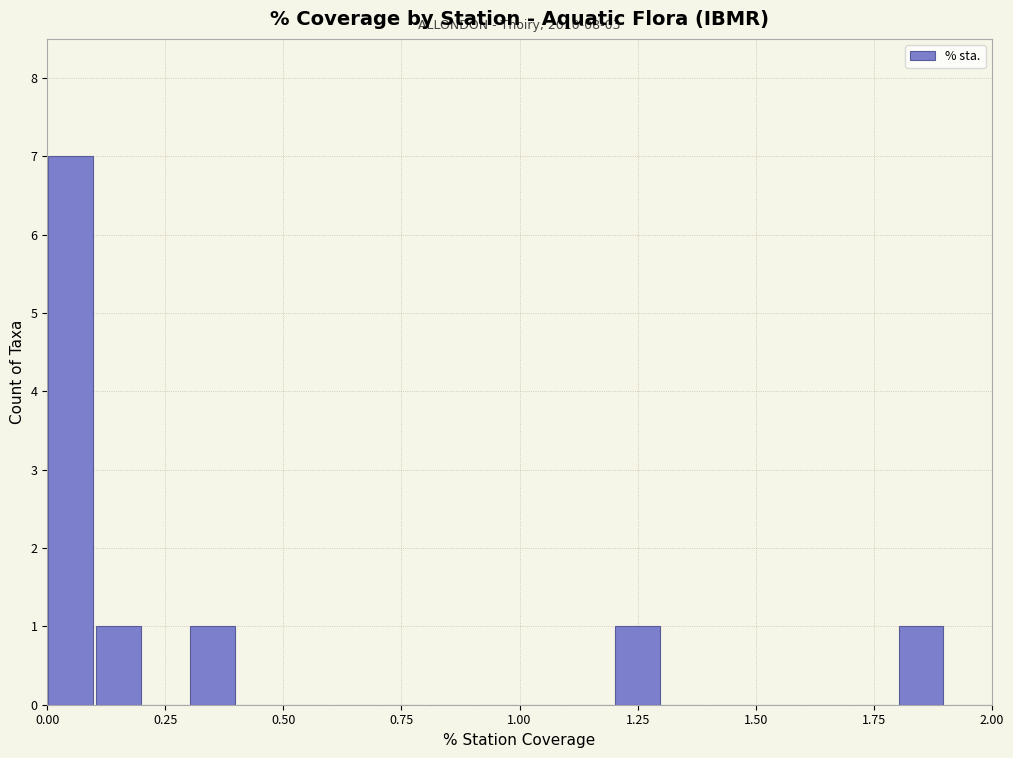

Read against the x-axis, roughly where is the centre of the tallest bar?

0.05